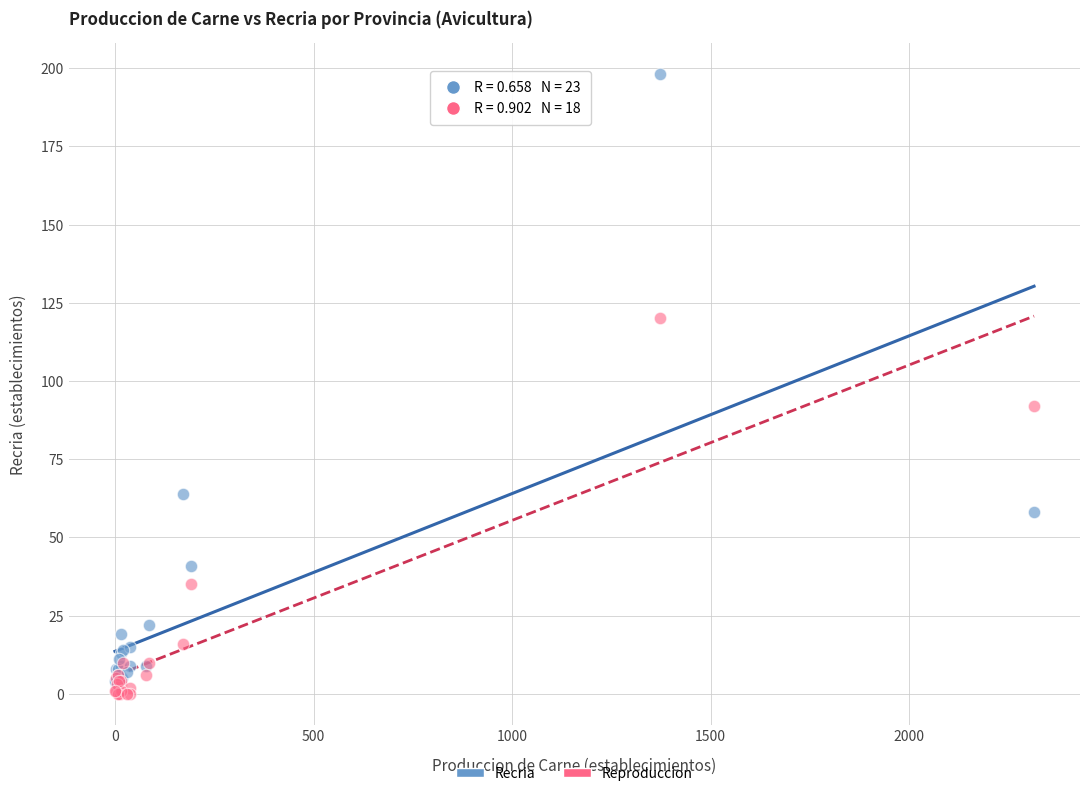

Across all series, what Y value is closest to 99?

92